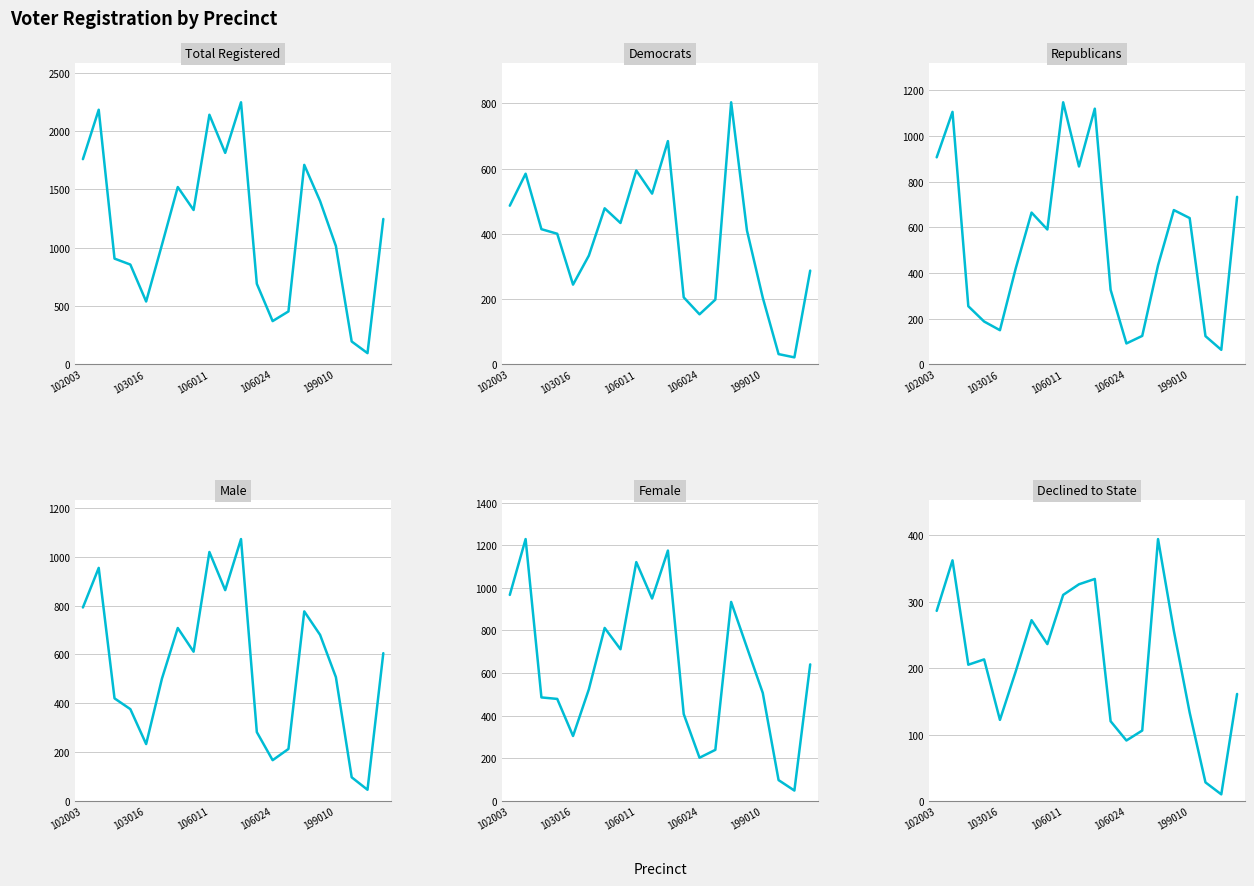

List the labels in order of Male value, largest first.

10, 8, 103016, 9, 102003, 14, 6, 15, 7, 19, 16, 5, 106011, 106024, 11, 199010, 13, 12, 17, 18